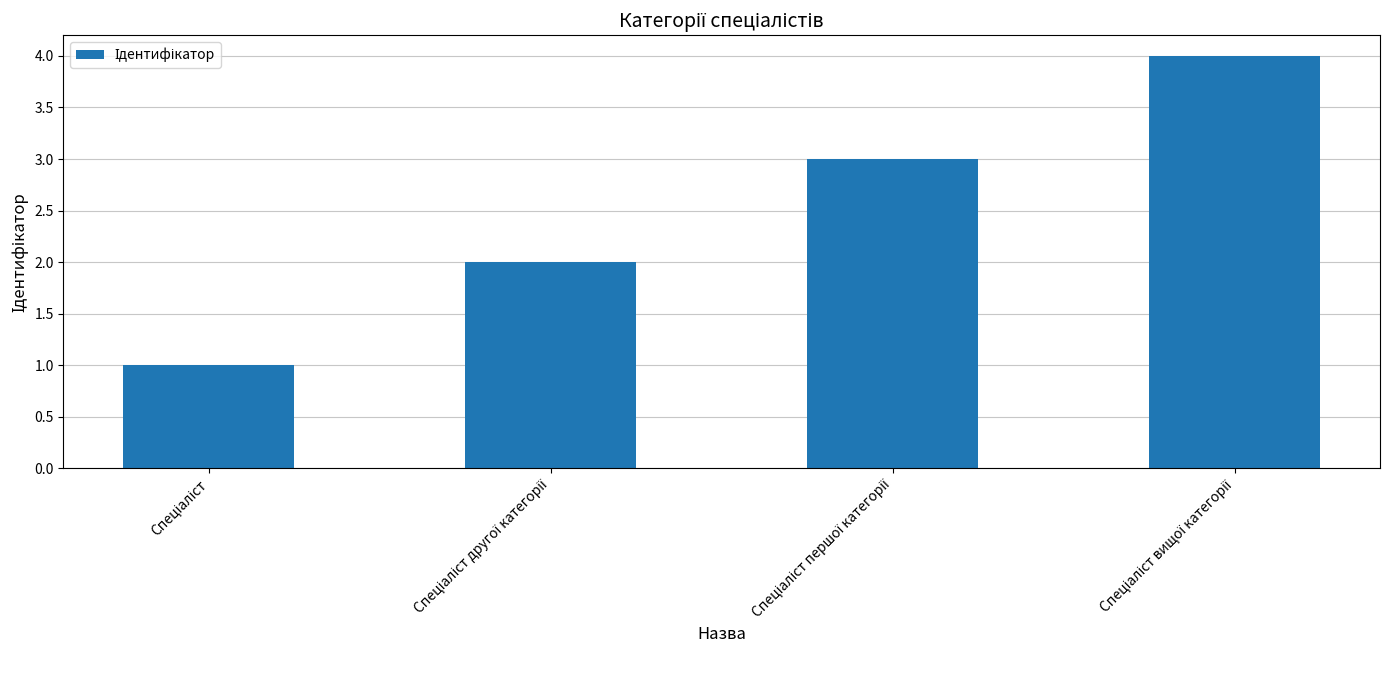

What is the sum of all values?

10